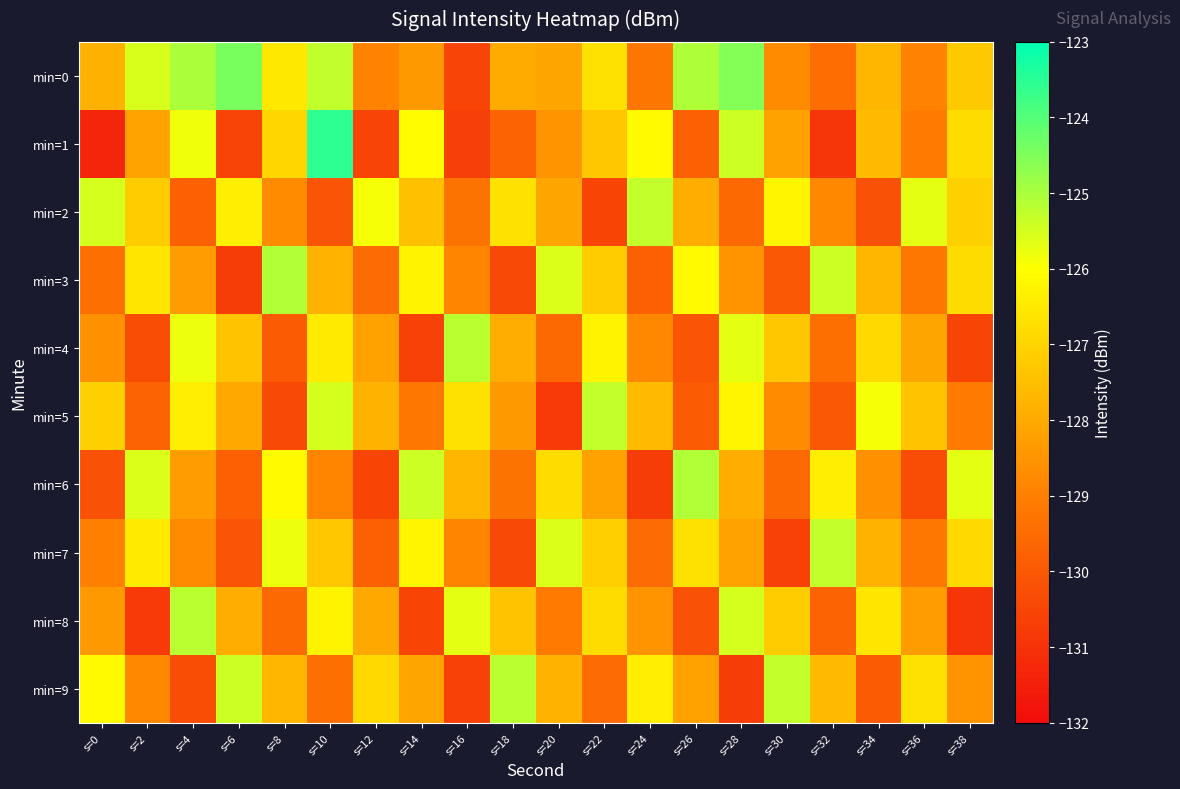

Which has a higher value, s=0 or s=34?

s=34